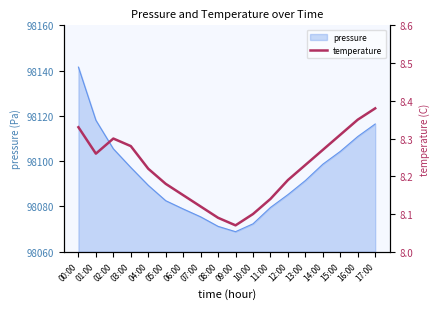

Which has a higher value, 04:00 or 09:00?

04:00